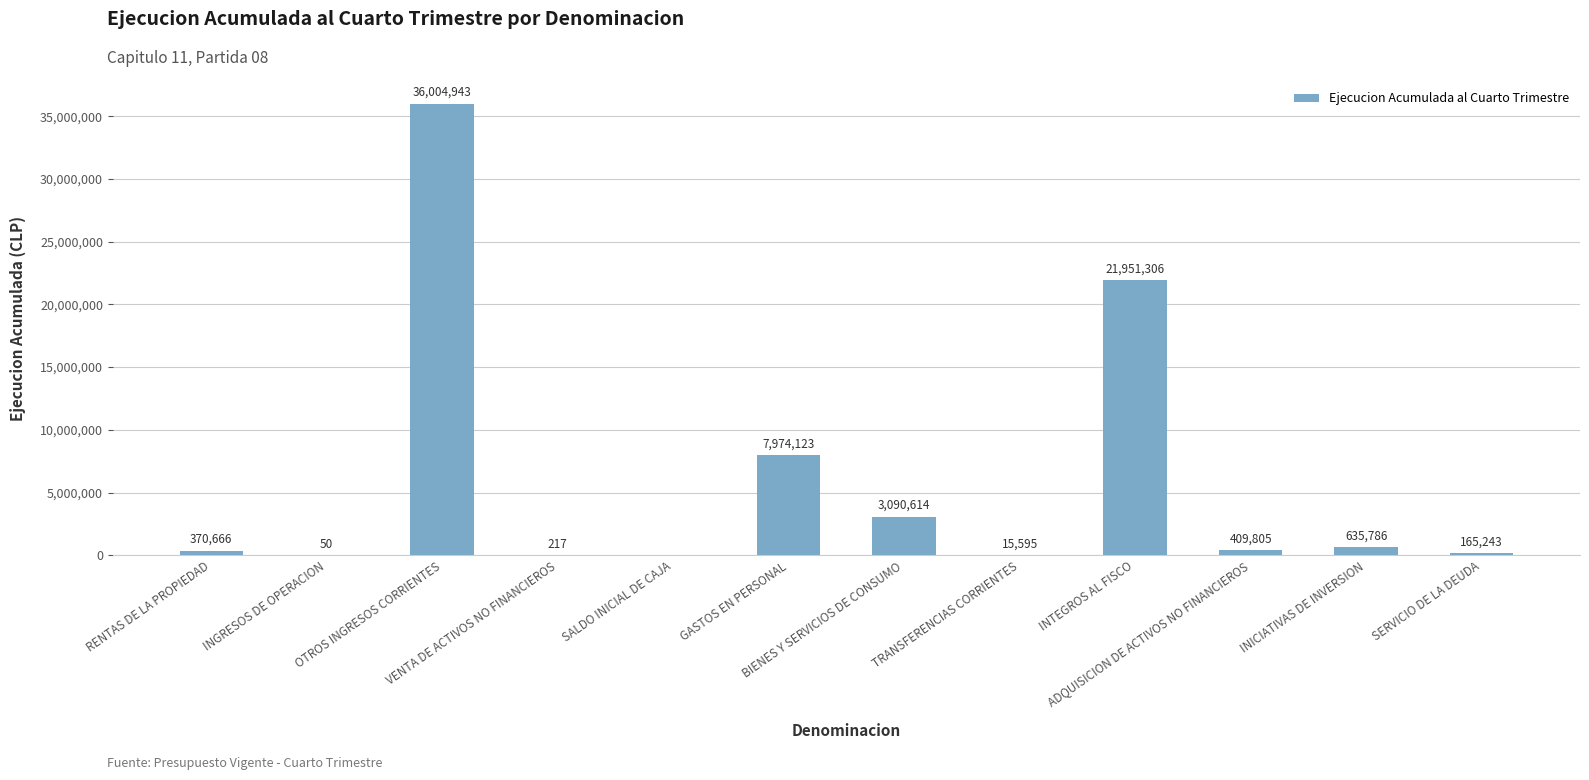

What is the greatest value displayed?

36004943